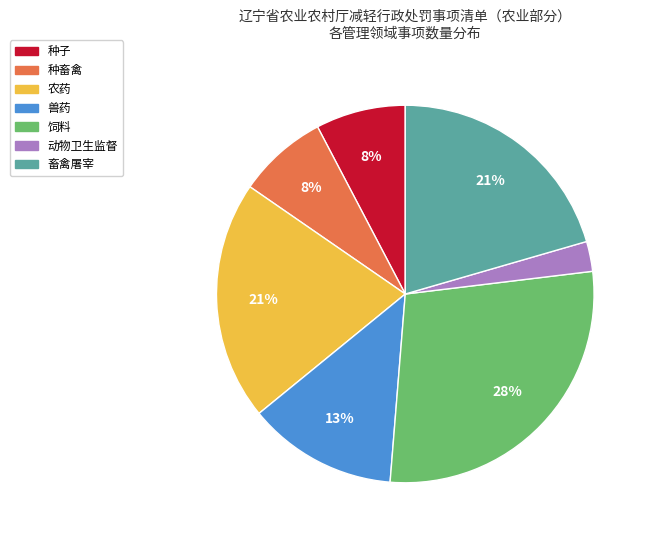

Which has a higher value, 种子 or 畜禽屠宰?

畜禽屠宰